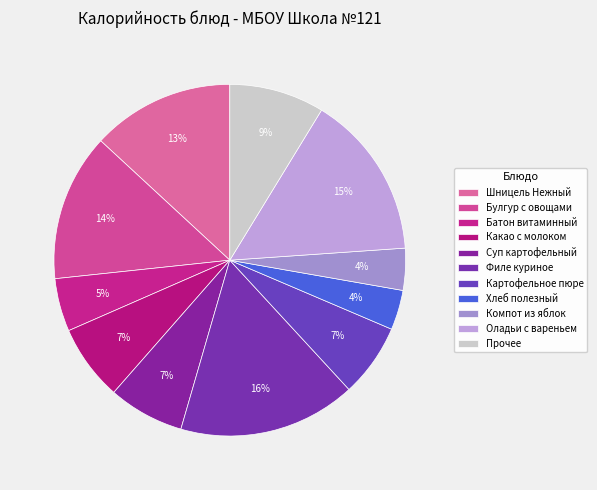

Is there a majority slice in this chart?

No